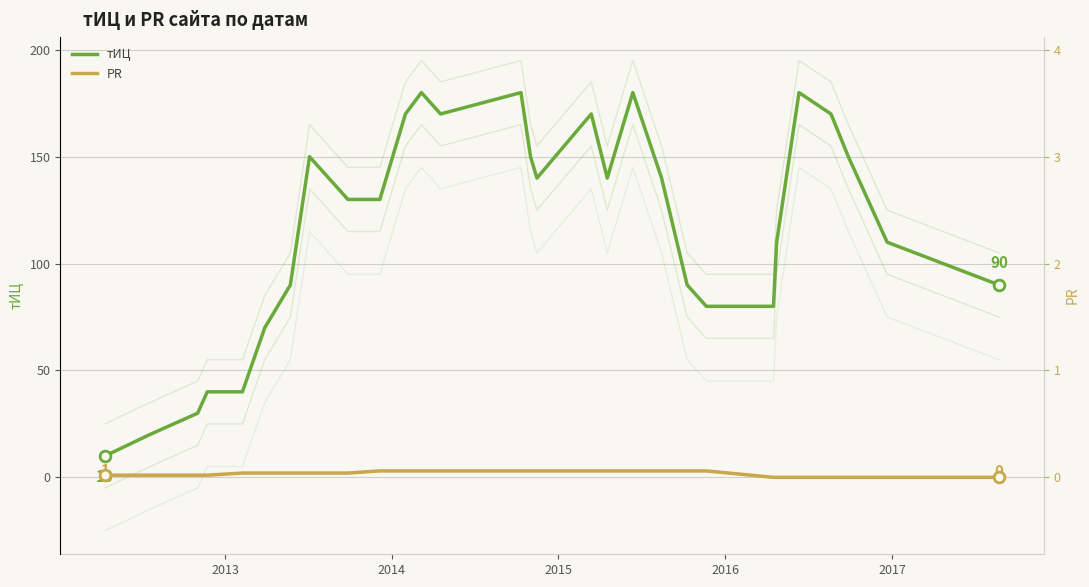

Which series has the largest Y range (max minus min)?

тИЦ